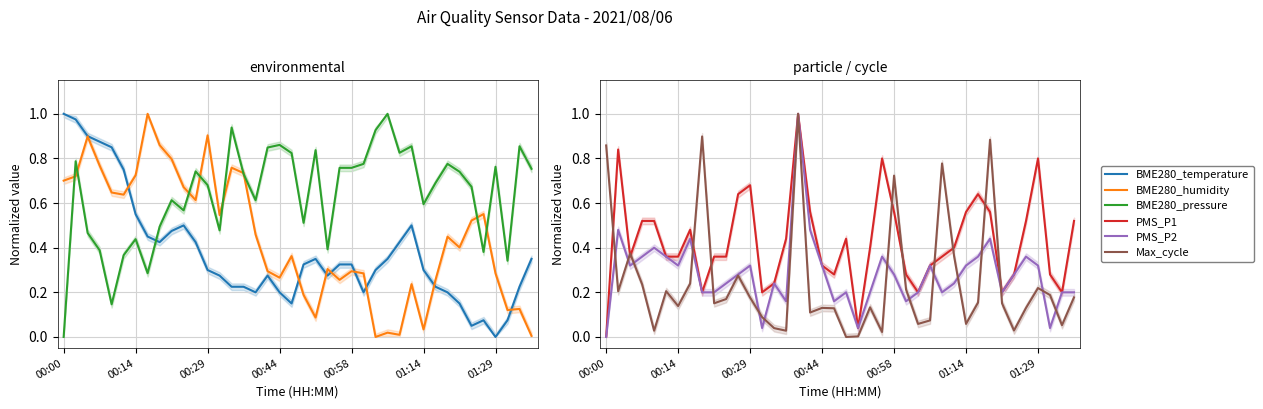

Which category has the highest value across all series?

00:00